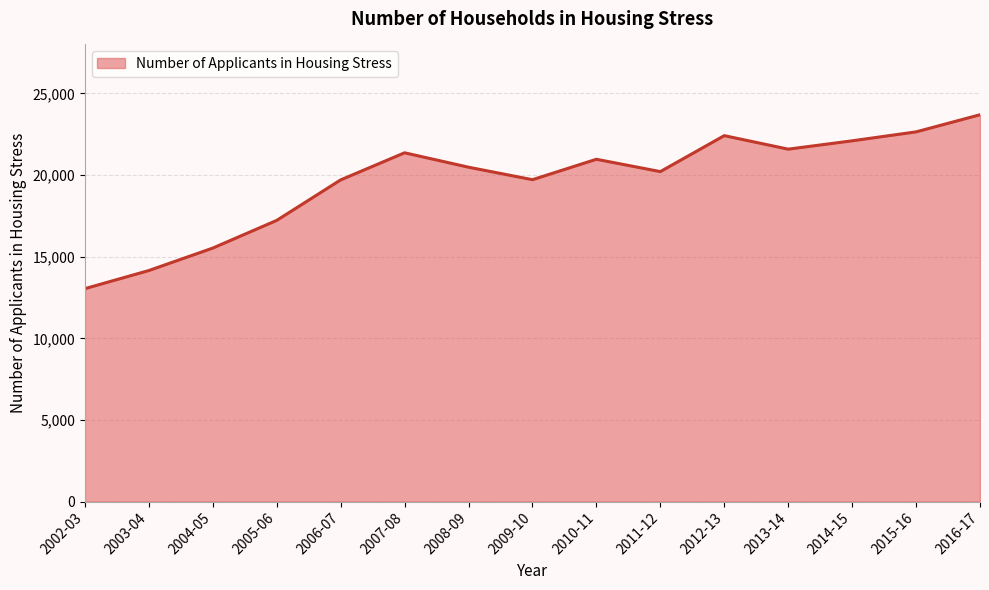

True or false: there are more than 2 points higher than both neighbors.

True